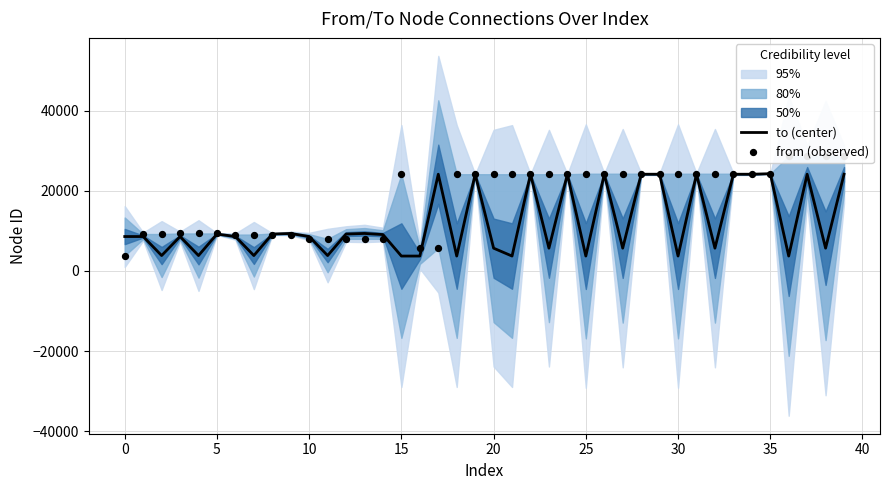

What is the total value across all series at 20?

18553